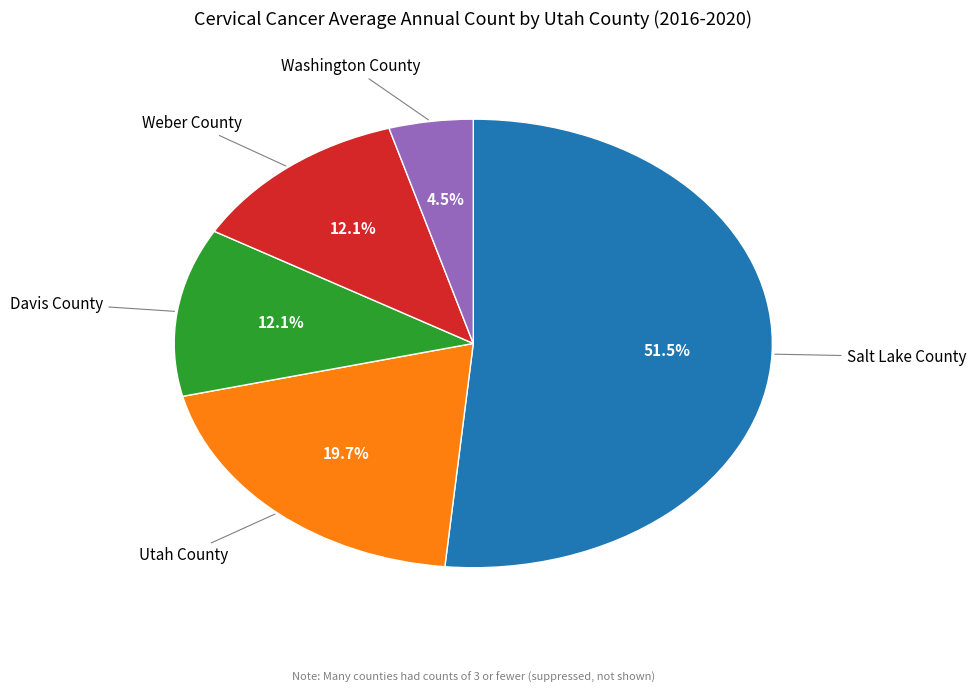

Which has a higher value, Washington County or Davis County?

Davis County